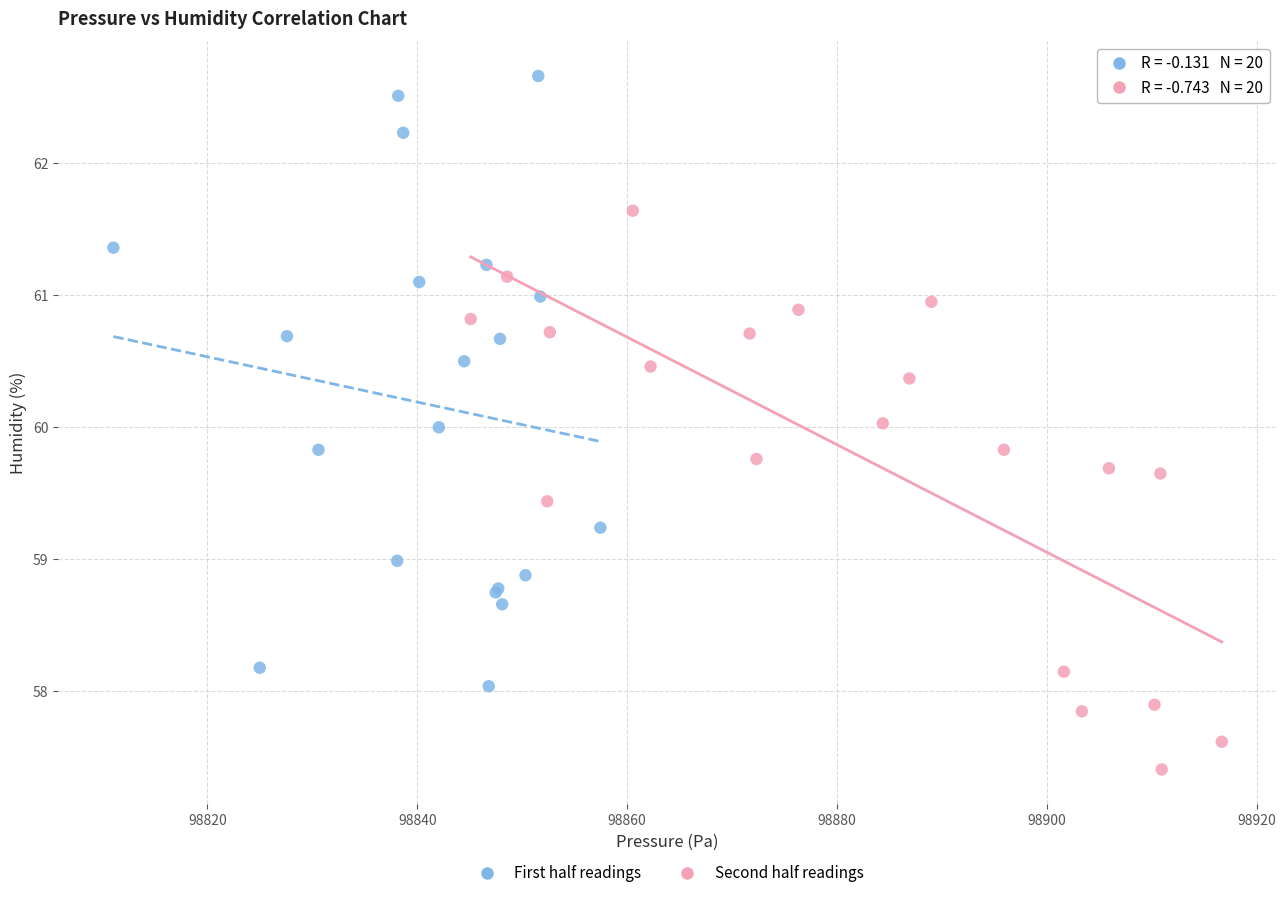

What are all the series names shown in the legend?

First half readings, Second half readings